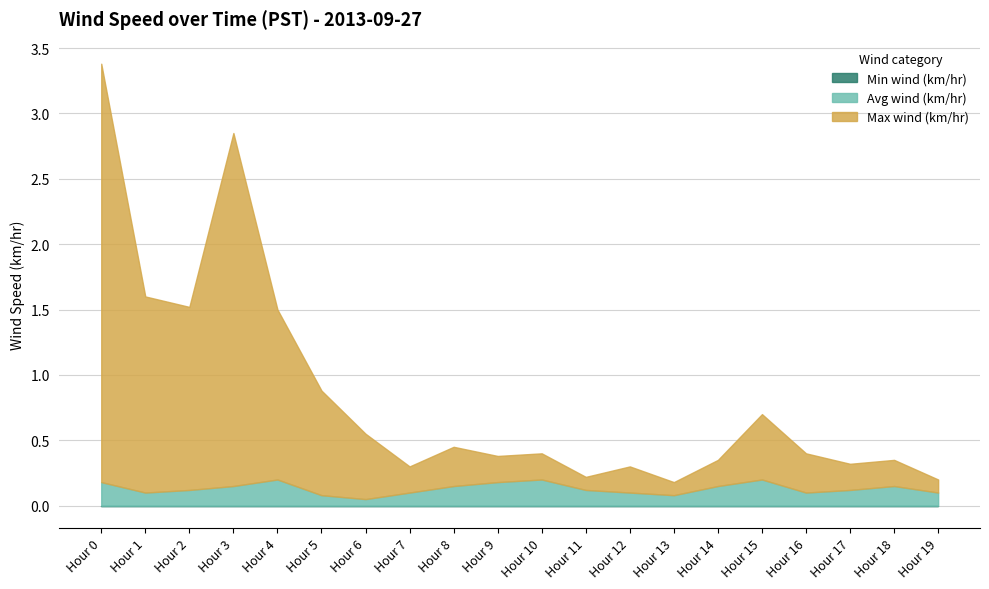

What is the total value across all series at Hour 2?

1.5